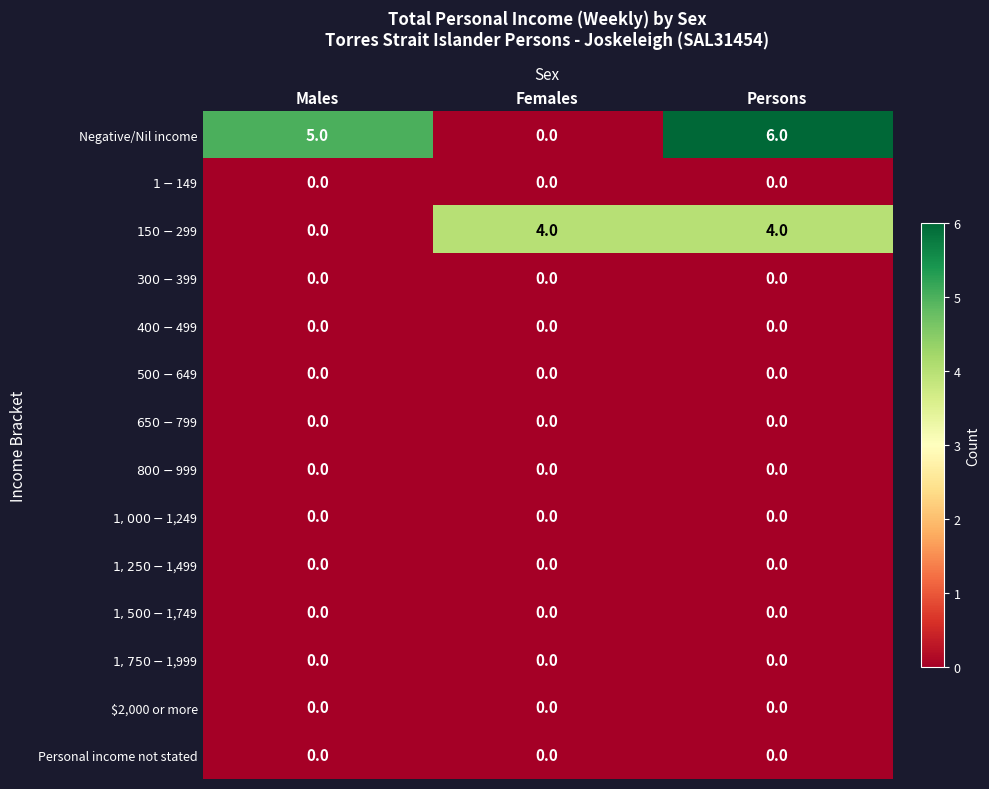

What is the greatest value displayed?

6